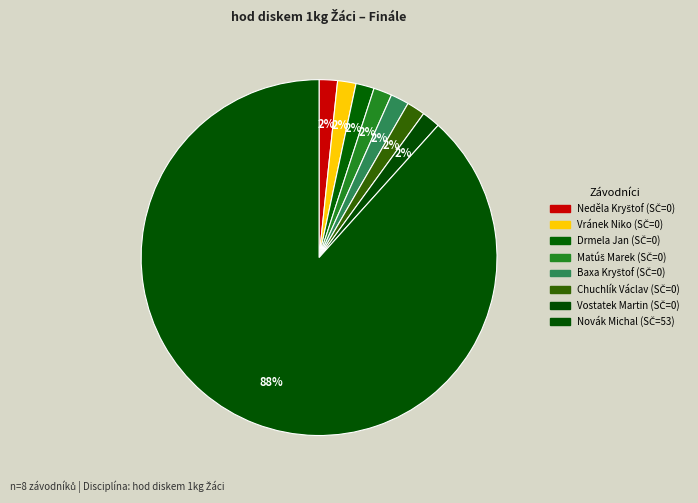

Is it true that Vostatek Martin is 1% of the pie?

False